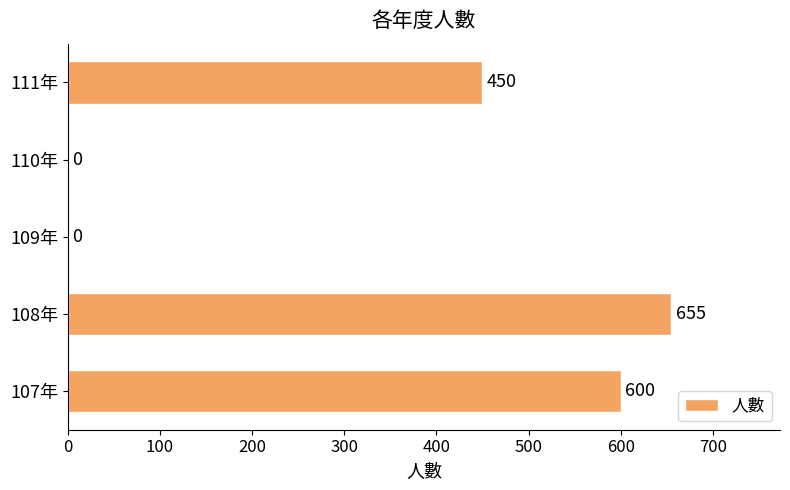

What is the sum of all values?

1705